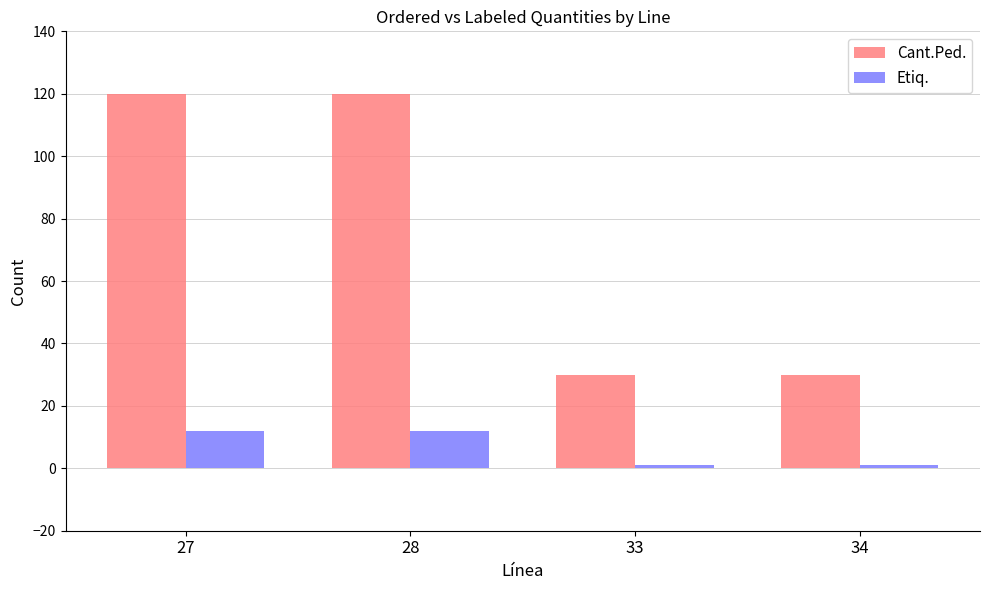

At 27, list the series in order from smallest to largest.

Etiq., Cant.Ped.